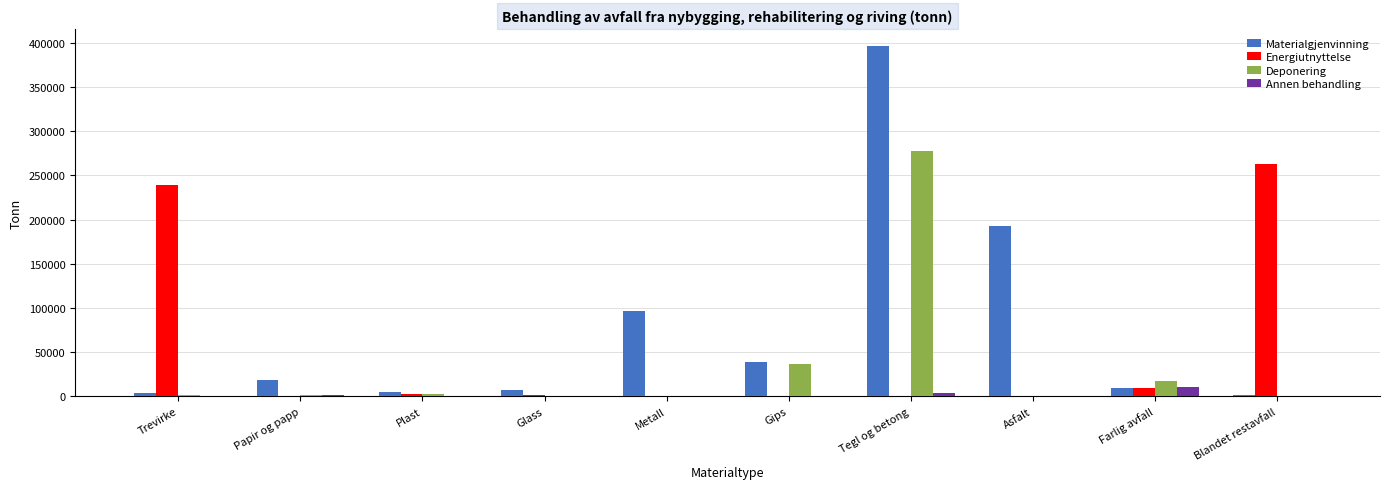

At which label is Materialgjenvinning closest to 198811?

Asfalt